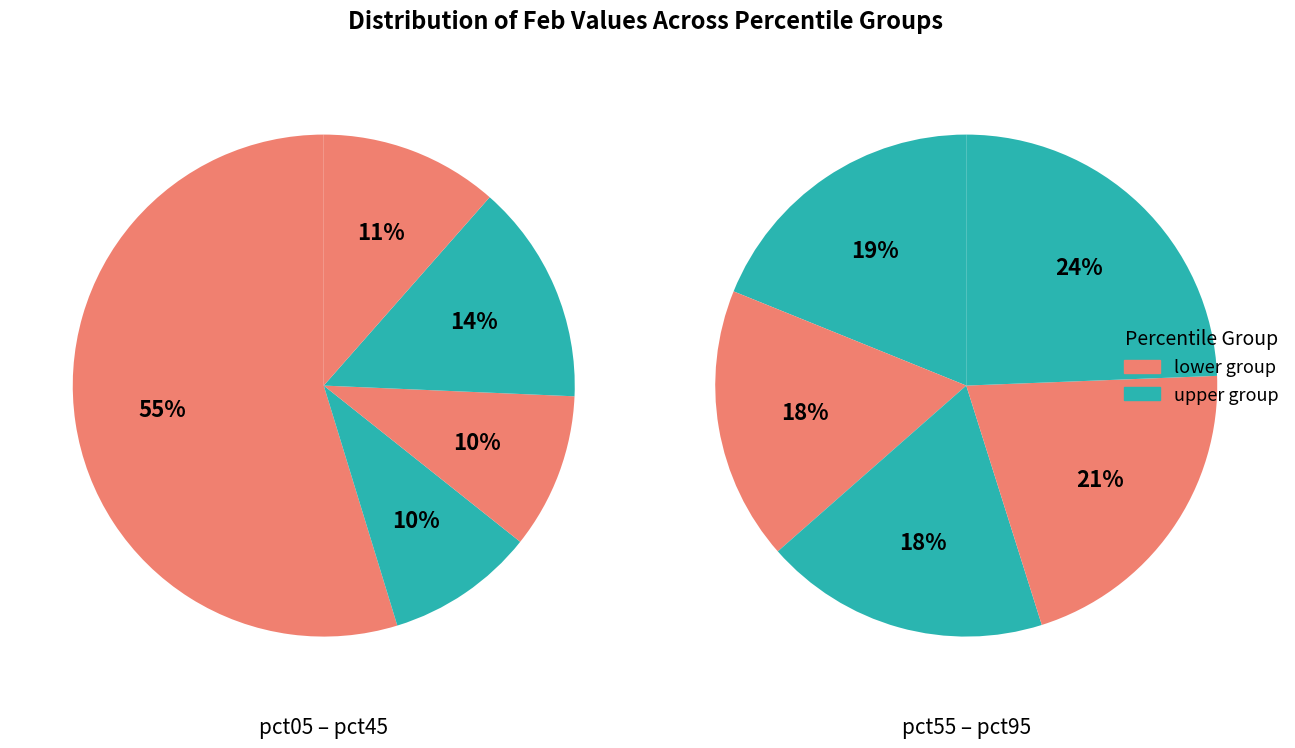

Rank the categories by value from highest to lowest.

pct05, pct95, pct35, pct85, pct55, pct75, pct45, pct65, pct25, pct15